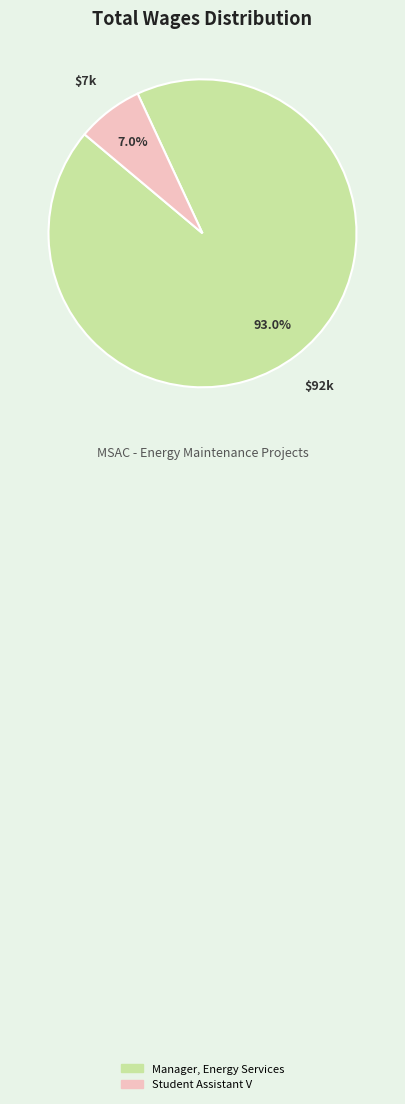

Which slice is the smallest?

Student Assistant V